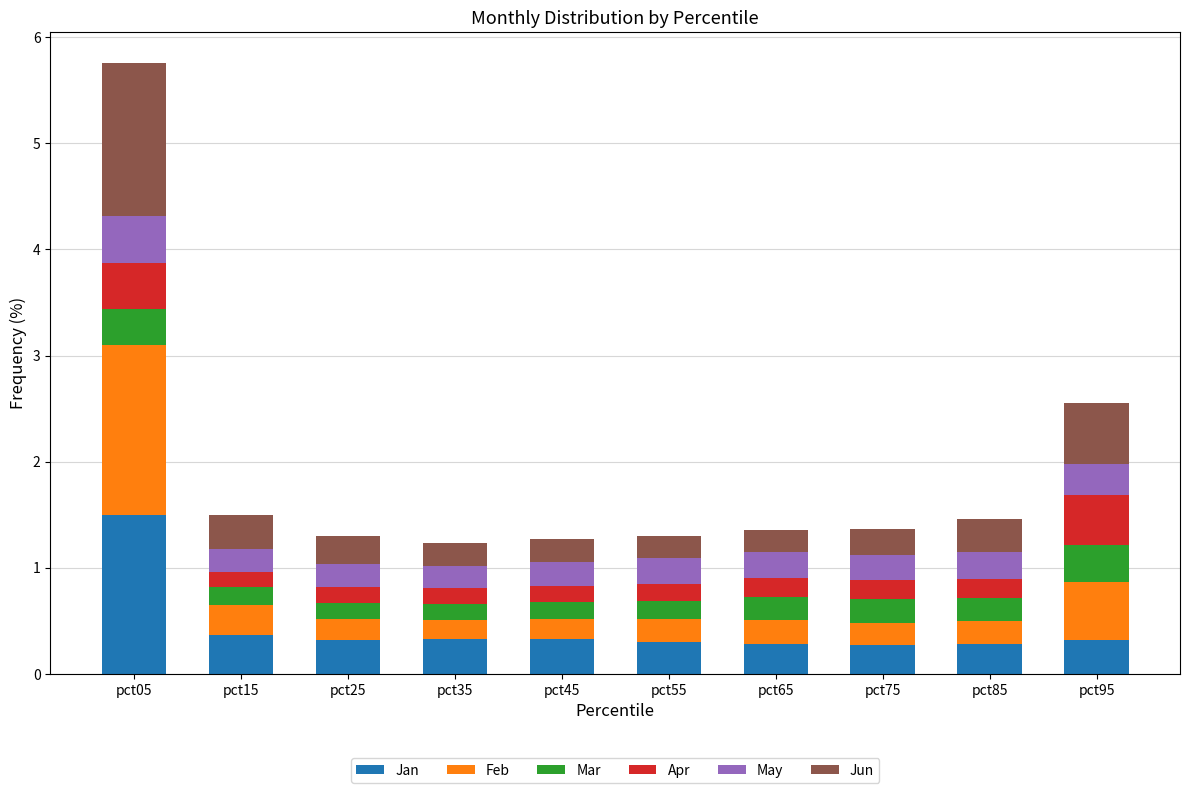

What is the value of the Jan bar at the 5th from the left?

0.3